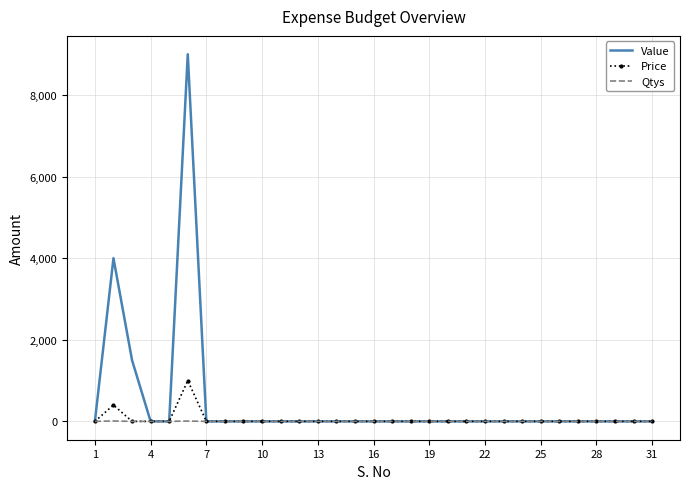

Which series has the largest total across all categories?

Value